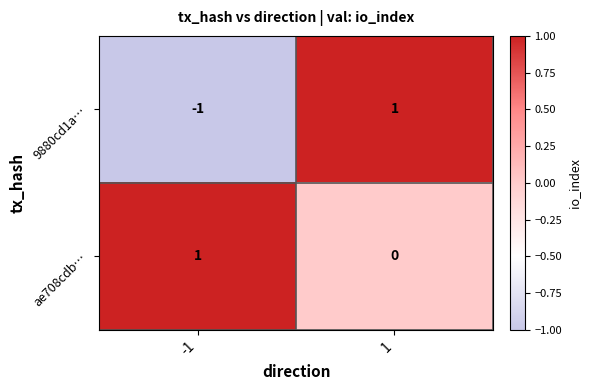

Rank the series at 1 from highest to lowest value.

9880cd1a…, ae708cdb…